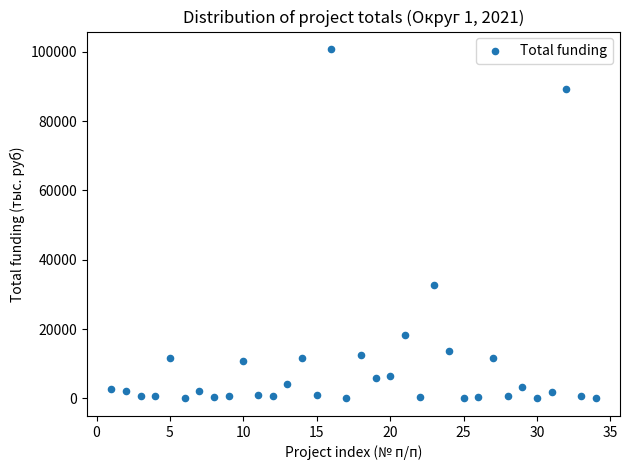

What is the range of Y values (max minus min)?

100806.5